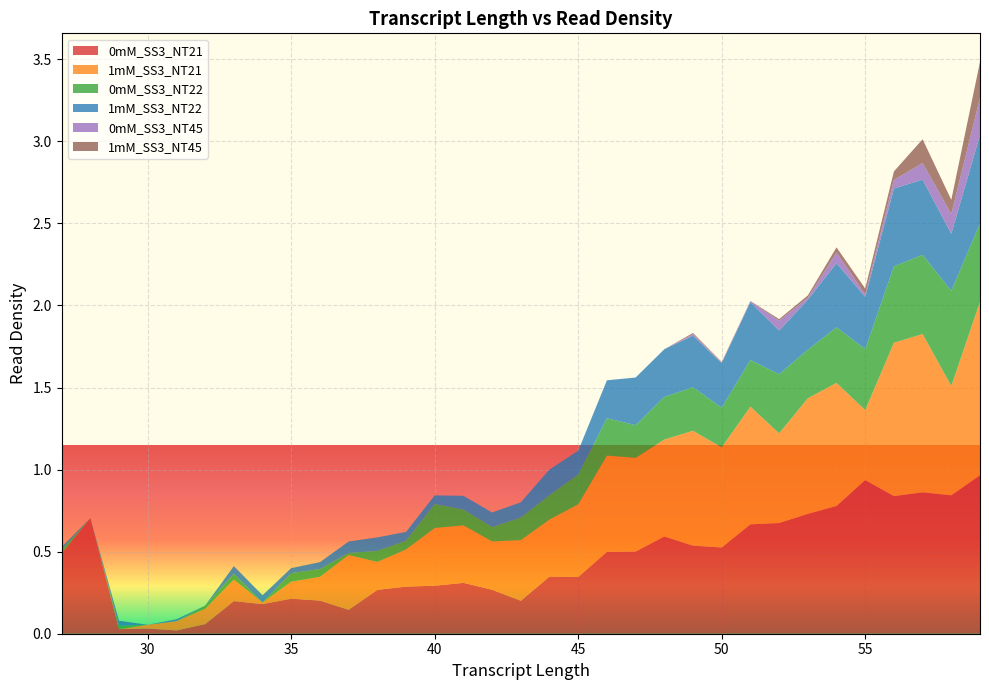

Reading left to right, transcribe all the data shown in this chart.

0mM_SS3_NT21: 27=0.5	28=0.7	29=0.0	30=0.0	31=0.0	32=0.1	33=0.2	34=0.2	35=0.2	36=0.2	37=0.1	38=0.3	39=0.3	40=0.3	41=0.3	42=0.3	43=0.2	44=0.3	45=0.3	46=0.5	47=0.5	48=0.6	49=0.5	50=0.5	51=0.7	52=0.7	53=0.7	54=0.8	55=0.9	56=0.8	57=0.9	58=0.8	59=1.0
1mM_SS3_NT21: 27=0.0	28=0.0	29=0.0	30=0.0	31=0.1	32=0.1	33=0.1	34=0.0	35=0.1	36=0.1	37=0.3	38=0.2	39=0.2	40=0.4	41=0.4	42=0.3	43=0.4	44=0.3	45=0.4	46=0.6	47=0.6	48=0.6	49=0.7	50=0.6	51=0.7	52=0.5	53=0.7	54=0.7	55=0.4	56=0.9	57=1.0	58=0.7	59=1.1
0mM_SS3_NT22: 27=0.0	28=0.0	29=0.0	30=0.0	31=0.0	32=0.0	33=0.0	34=0.0	35=0.1	36=0.0	37=0.0	38=0.1	39=0.1	40=0.1	41=0.1	42=0.1	43=0.1	44=0.1	45=0.2	46=0.2	47=0.2	48=0.3	49=0.3	50=0.2	51=0.3	52=0.4	53=0.3	54=0.3	55=0.4	56=0.5	57=0.5	58=0.6	59=0.5
1mM_SS3_NT22: 27=0.0	28=0.0	29=0.0	30=0.0	31=0.0	32=0.0	33=0.0	34=0.0	35=0.0	36=0.0	37=0.1	38=0.1	39=0.1	40=0.1	41=0.1	42=0.1	43=0.1	44=0.2	45=0.1	46=0.2	47=0.3	48=0.3	49=0.3	50=0.3	51=0.4	52=0.3	53=0.3	54=0.4	55=0.3	56=0.5	57=0.5	58=0.3	59=0.5
0mM_SS3_NT45: 27=0.0	28=0.0	29=0.0	30=0.0	31=0.0	32=0.0	33=0.0	34=0.0	35=0.0	36=0.0	37=0.0	38=0.0	39=0.0	40=0.0	41=0.0	42=0.0	43=0.0	44=0.0	45=0.0	46=0.0	47=0.0	48=0.0	49=0.0	50=0.0	51=0.0	52=0.1	53=0.0	54=0.1	55=0.0	56=0.1	57=0.1	58=0.1	59=0.2
1mM_SS3_NT45: 27=0.0	28=0.0	29=0.0	30=0.0	31=0.0	32=0.0	33=0.0	34=0.0	35=0.0	36=0.0	37=0.0	38=0.0	39=0.0	40=0.0	41=0.0	42=0.0	43=0.0	44=0.0	45=0.0	46=0.0	47=0.0	48=0.0	49=0.0	50=0.0	51=0.0	52=0.0	53=0.0	54=0.0	55=0.0	56=0.1	57=0.1	58=0.1	59=0.2